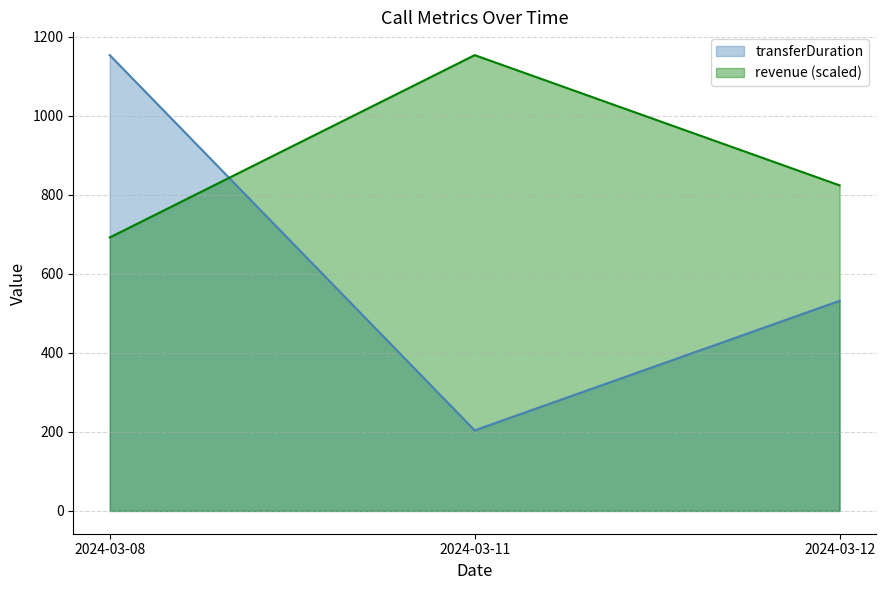

What is the lowest value of the transferDuration series?

204.0